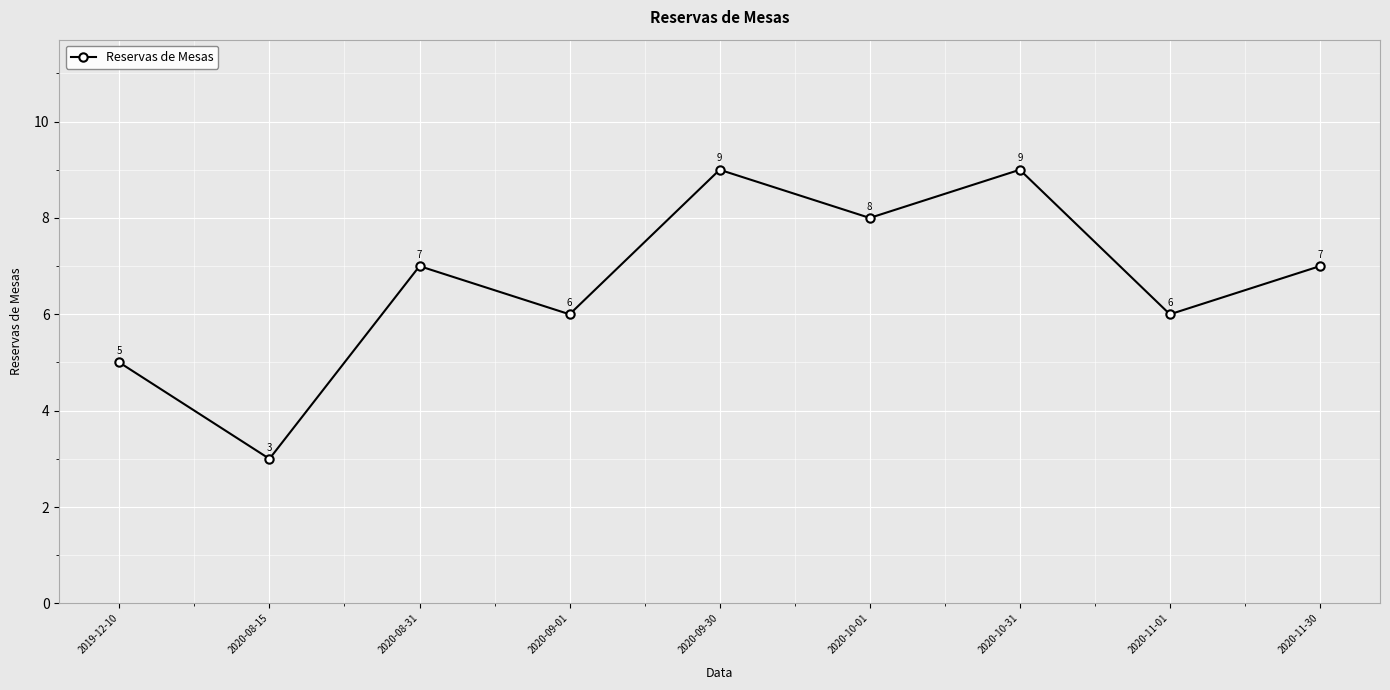

Is it true that the value at 2020-09-01 is 6?

True